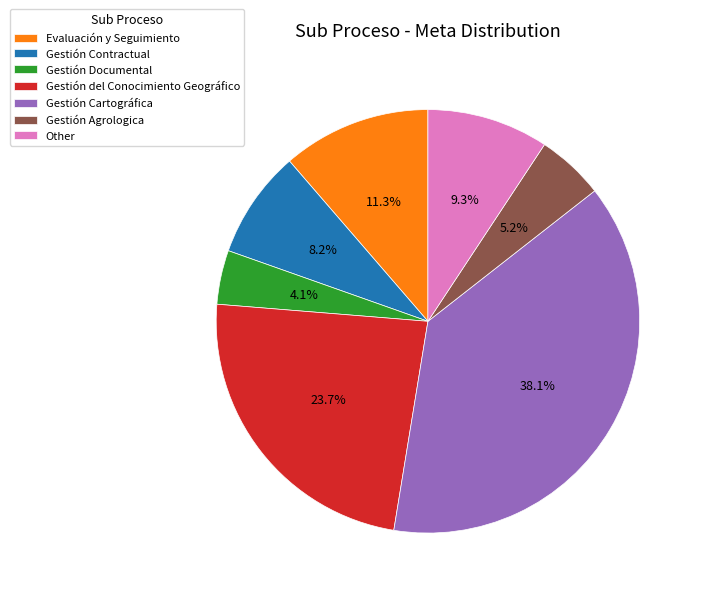

Rank the categories by value from highest to lowest.

Gestión Cartográfica, Gestión del Conocimiento Geográfico, Evaluación y Seguimiento, Other, Gestión Contractual, Gestión Agrologica, Gestión Documental